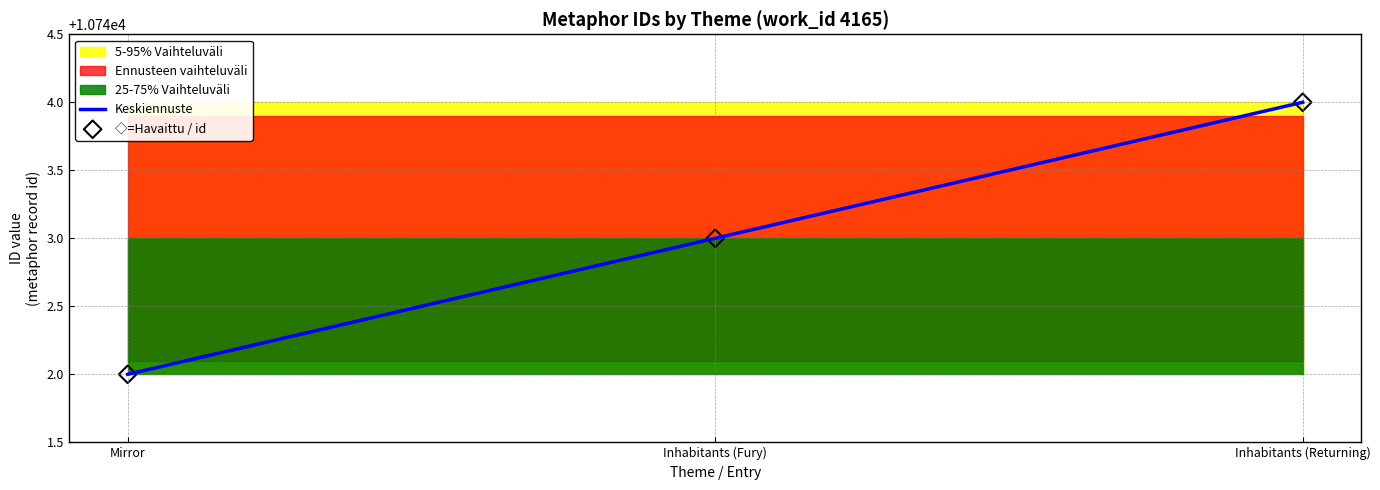

Which series contains the lowest Y value?

Keskiennuste